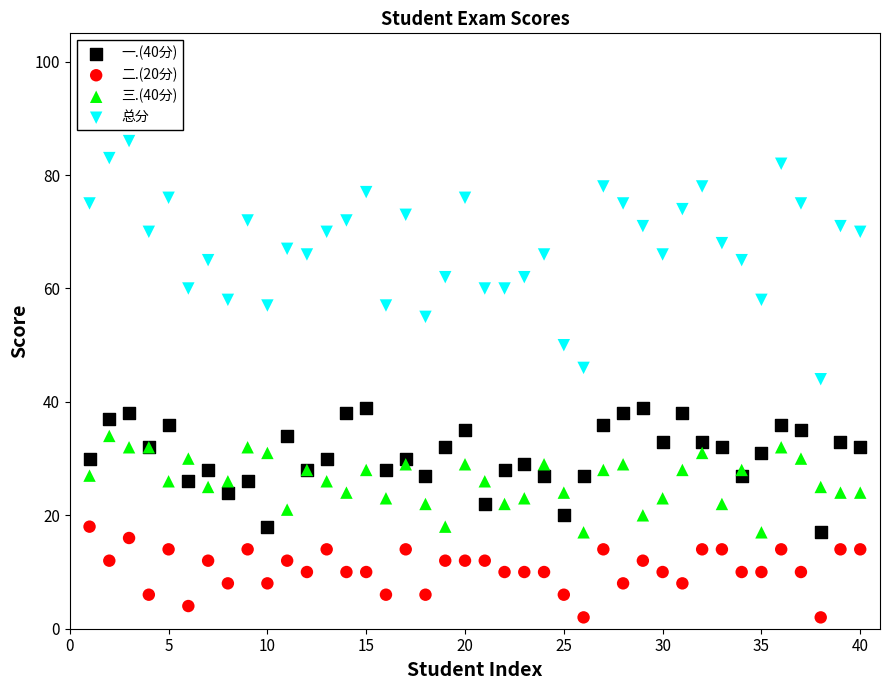

Which series reaches the maximum Y coordinate?

总分